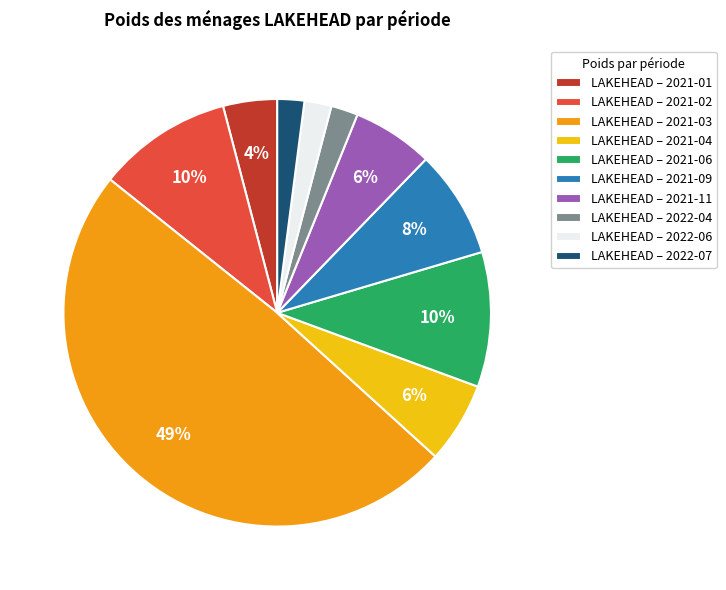

Do LAKEHEAD – 2021-04 and LAKEHEAD – 2021-09 together represent more than half of the pie?

No